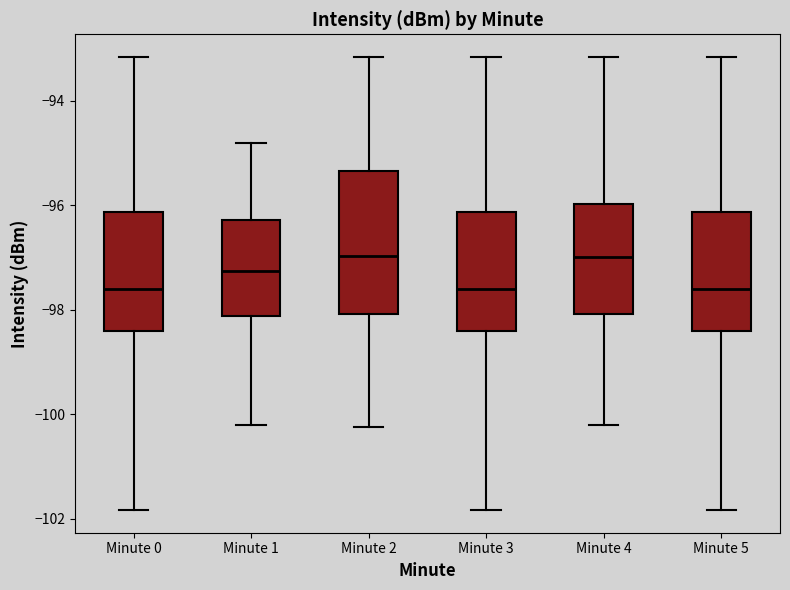

Reading left to right, transcribe this box plot: for each box, give where its median line is, the range the box spans, and where its two whiskers end, as read against the y-axis. The values are not printed on the chart, so give them approximately, as read against the axis.

Minute 0: median -97.6, box -98.4 to -96.2, whiskers -101.8 to -93.2
Minute 1: median -97.2, box -98.2 to -96.2, whiskers -100.2 to -94.8
Minute 2: median -97.0, box -98.0 to -95.4, whiskers -100.2 to -93.2
Minute 3: median -97.6, box -98.4 to -96.2, whiskers -101.8 to -93.2
Minute 4: median -97.0, box -98.0 to -96.0, whiskers -100.2 to -93.2
Minute 5: median -97.6, box -98.4 to -96.2, whiskers -101.8 to -93.2